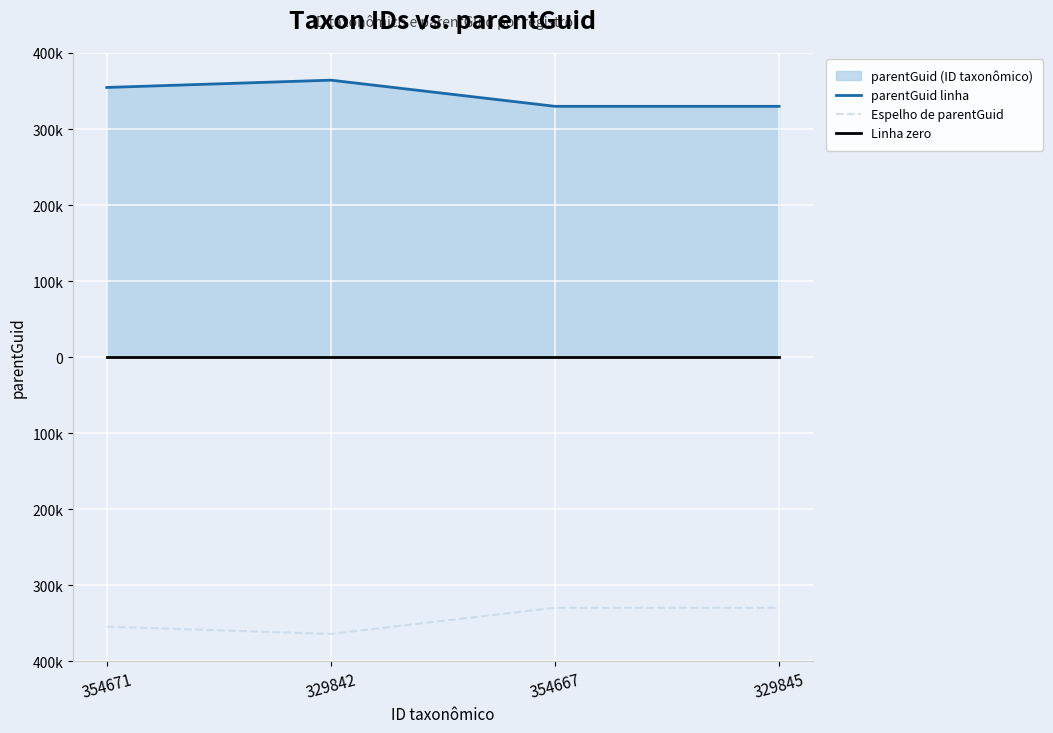

True or false: Espelho de parentGuid has more than 2 points higher than both neighbors.

False